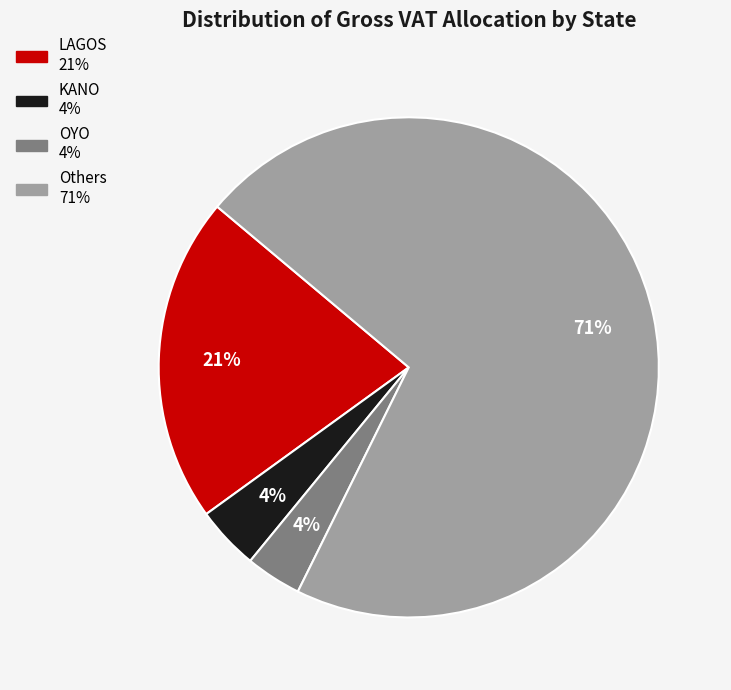

To the nearest percent, what is the average slice percentage?

25%